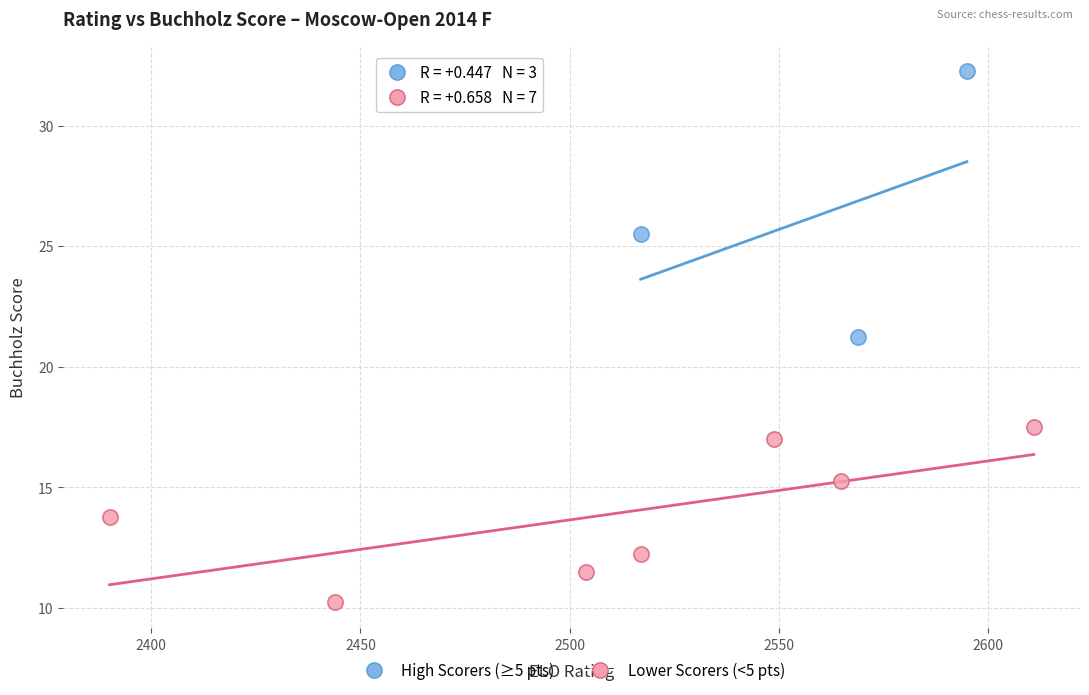

Which series has the largest Y range (max minus min)?

High Scorers (≥5 pts)